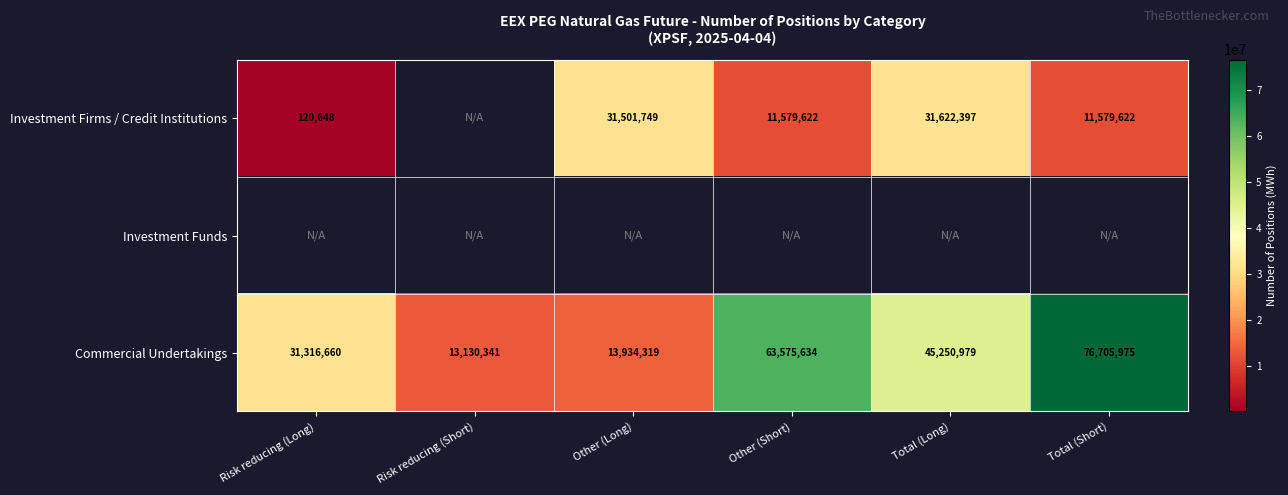

Between Risk reducing (Short) and Other (Short), which is larger?

Other (Short)